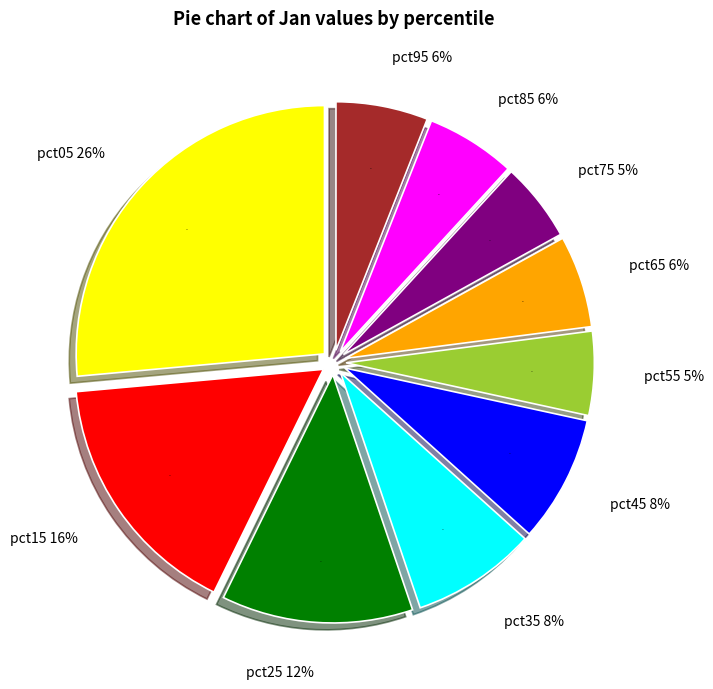

To the nearest percent, what is the average slice percentage?

10%